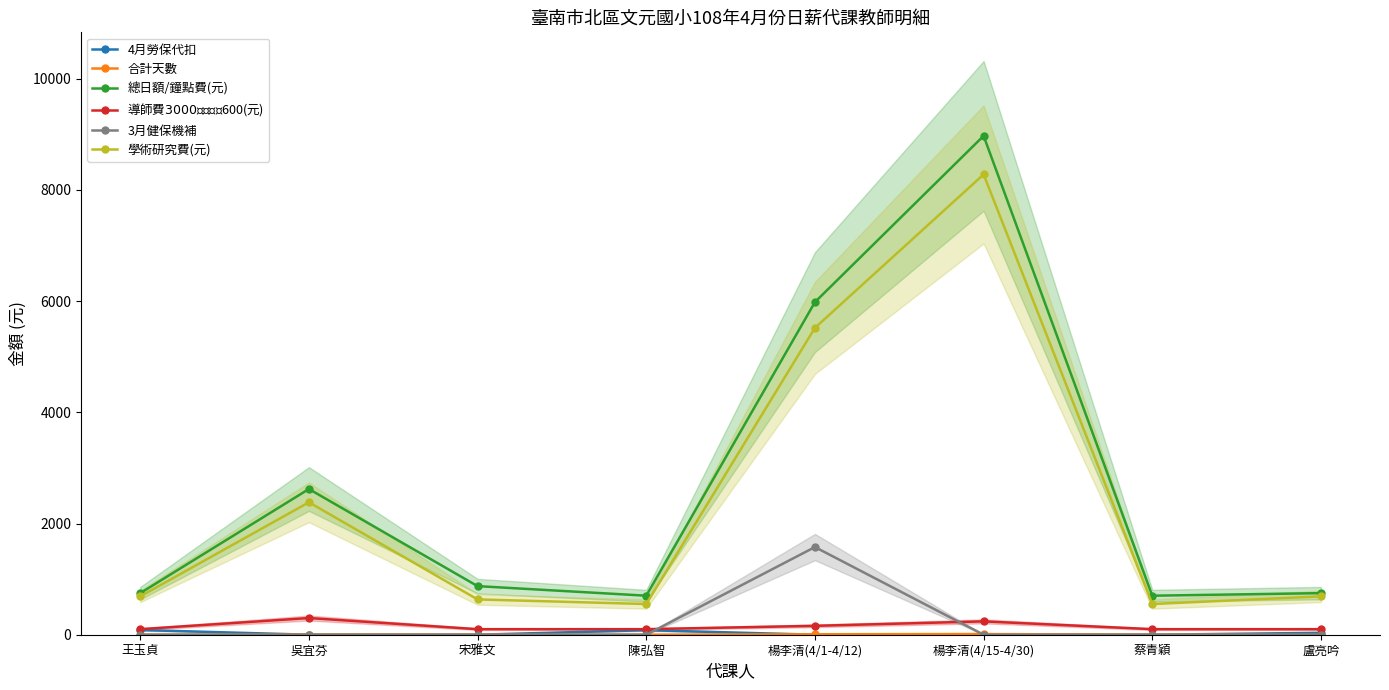

The value of 學術研究費(元) at 宋雅文 is 1053. True or false?

False